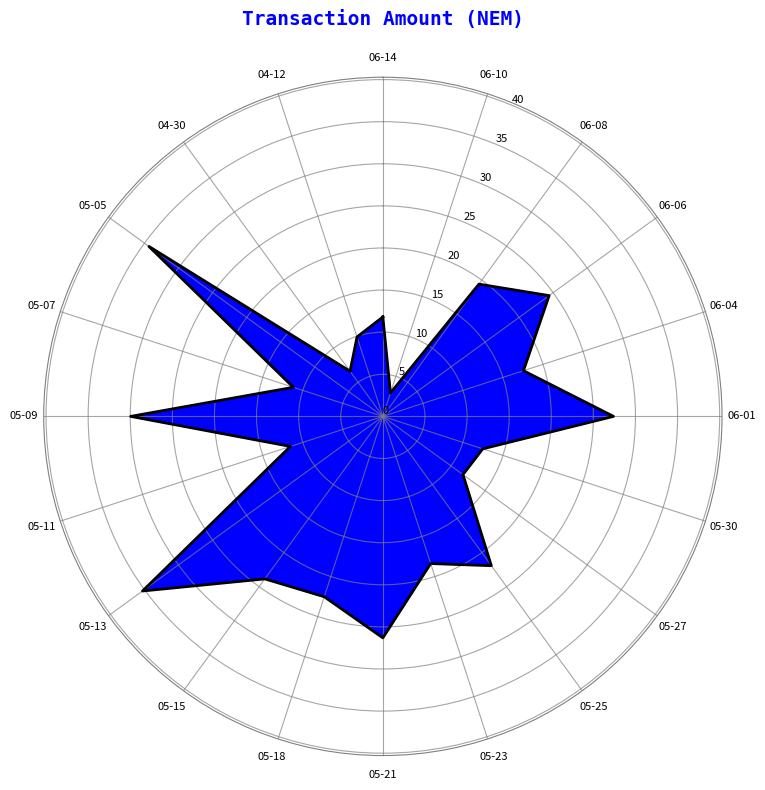

True or false: the data shows 3.8 at 2018-04-12.

False